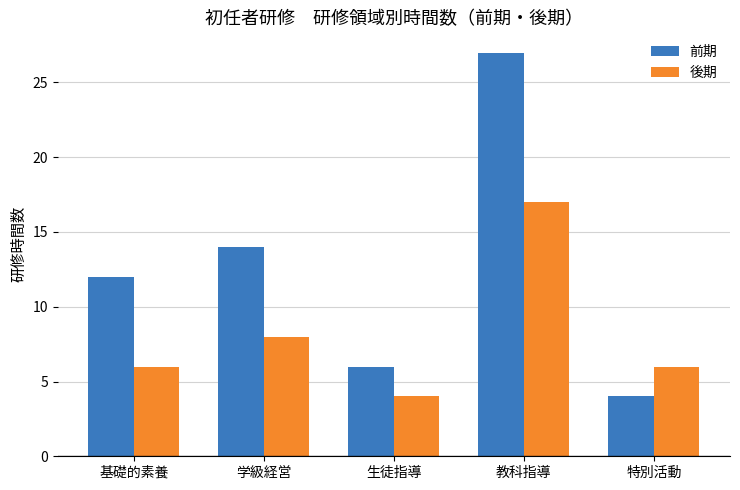

What is the label of the 3rd bar from the right?

生徒指導